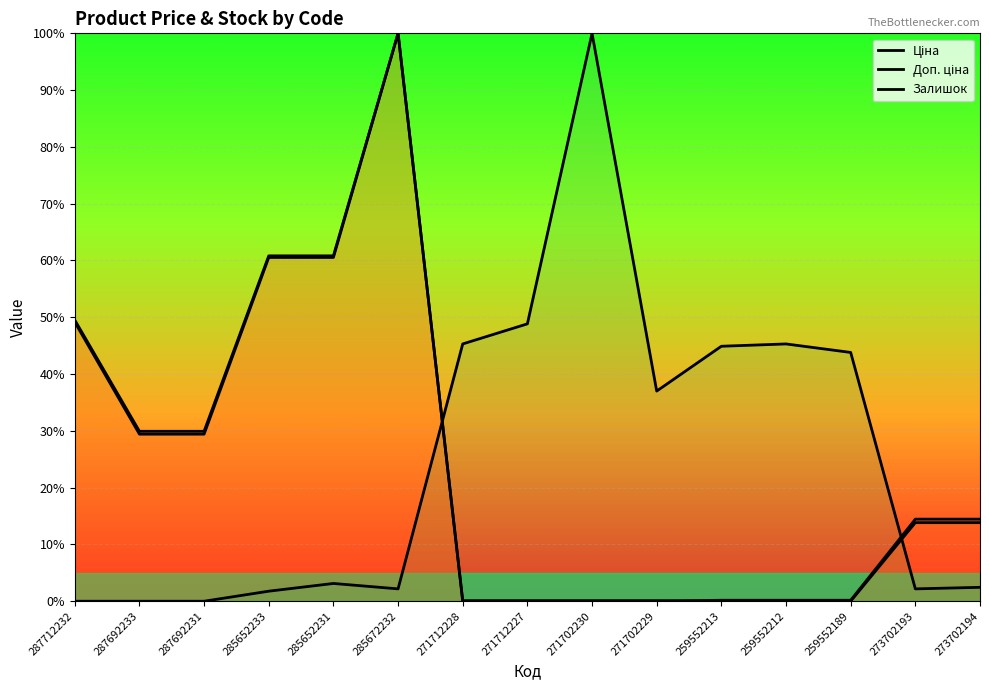

Where does the Залишок series first go above 3?

285652231